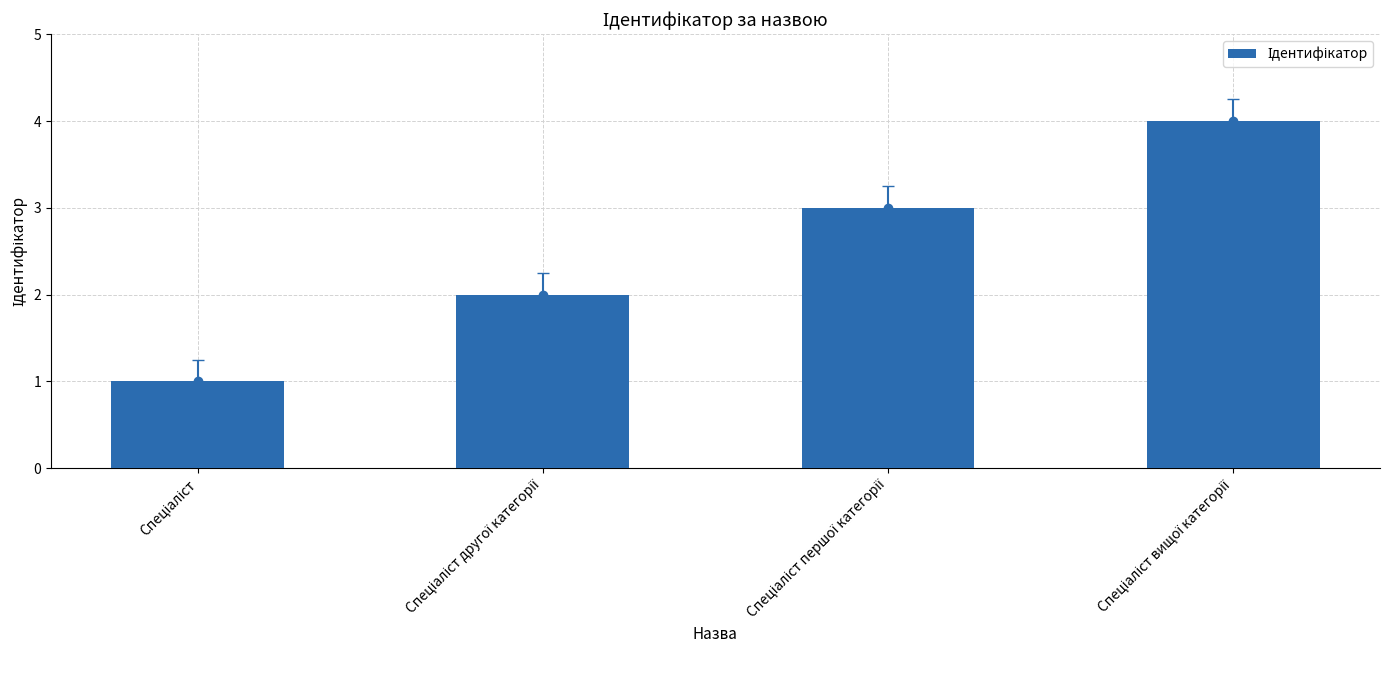

How many bars are there in total?

4